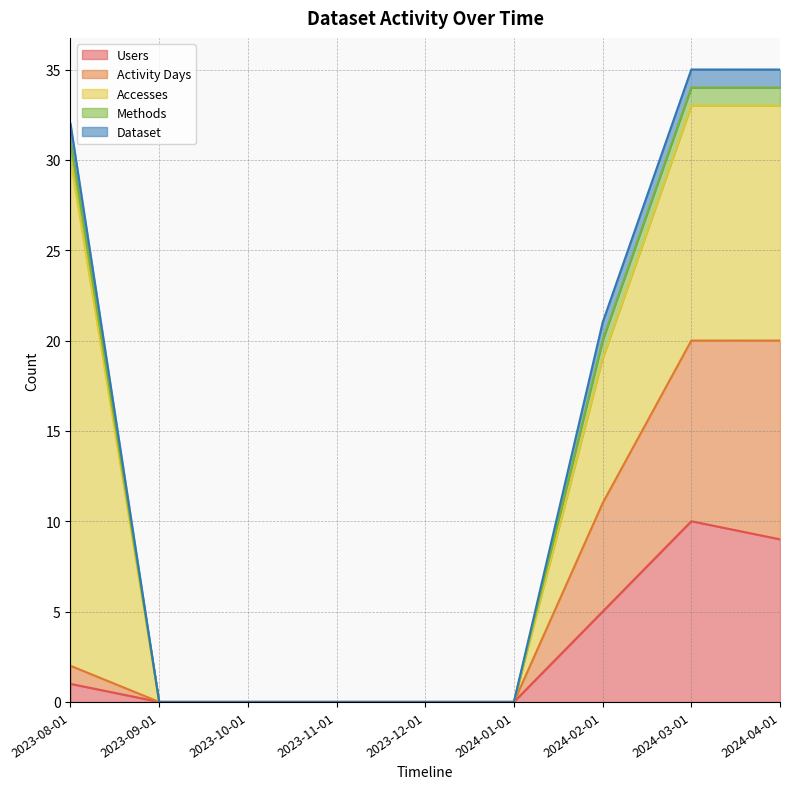

How many positive values does the Dataset series have?

4